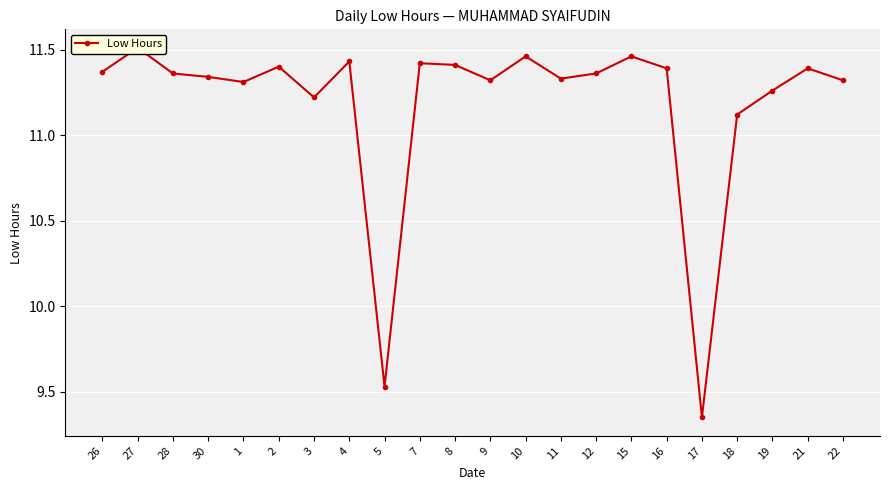

Count the number of categories in the chart.

22